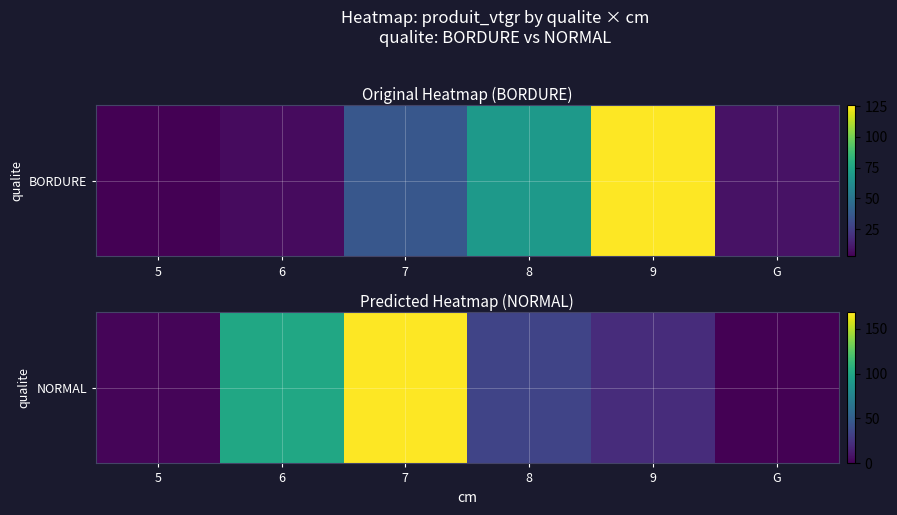

Count the number of categories in the chart.

6